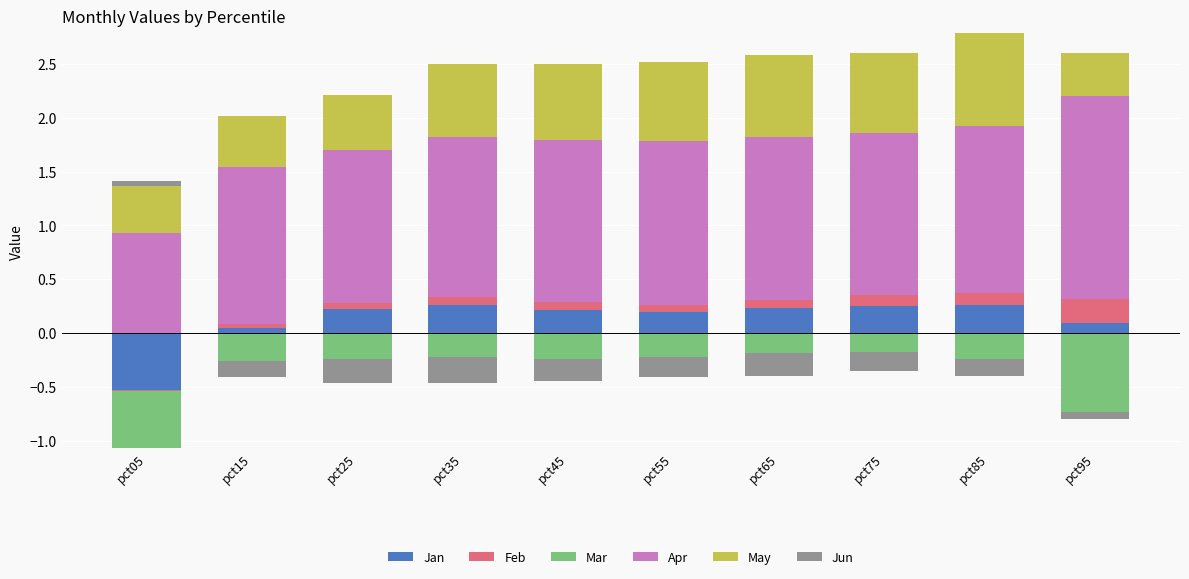

What is the approximate value of Jan at pct75?

0.3